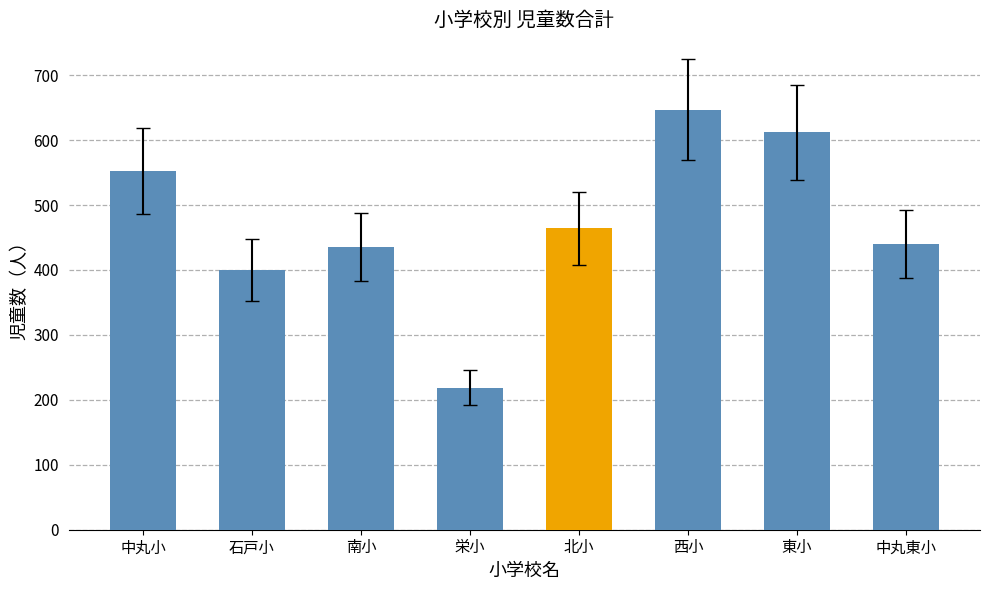

Reading left to right, list all the values displayed in this chart.

中丸小=552	石戸小=400	南小=436	栄小=219	北小=464	西小=647	東小=612	中丸東小=440